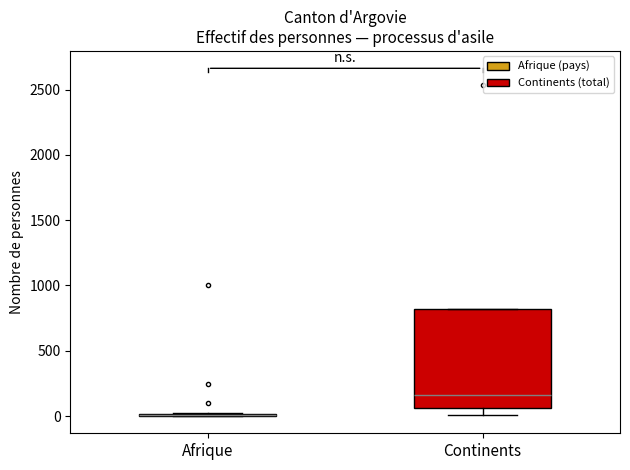

Reading left to right, read every box against the y-axis: the position of its median line, the range the box covers, and the ends of its whiskers. The values are not printed on the chart, so give them approximately, as read against the axis.

Afrique: box collapsed to a line at 0, whiskers 0 to 50
Continents: median 150, box 50 to 800, whiskers 0 to 800